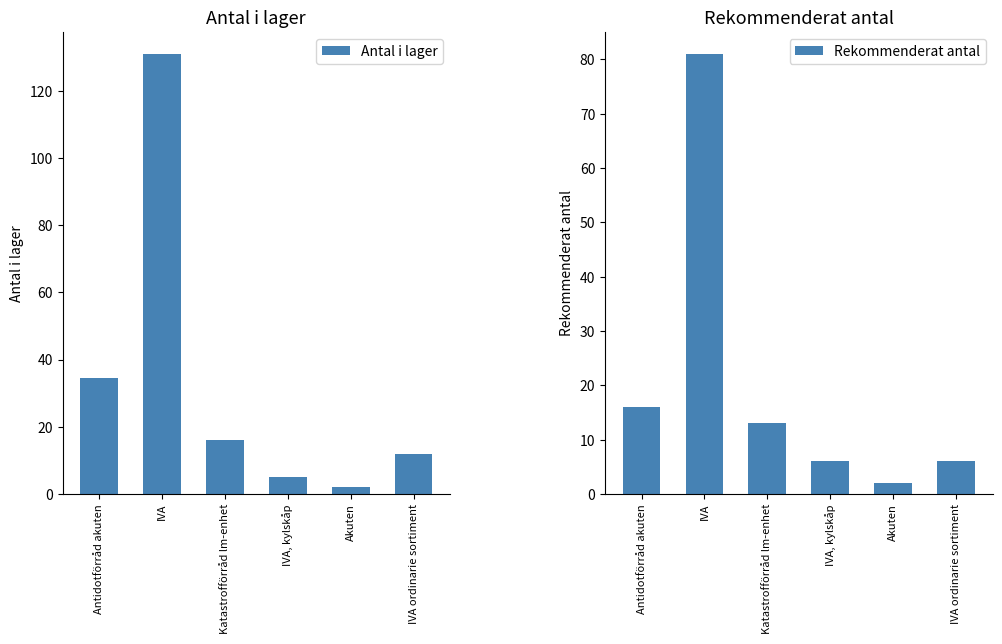

What is the difference between the maximum and minimum values in the Antal i lager series?

129.0